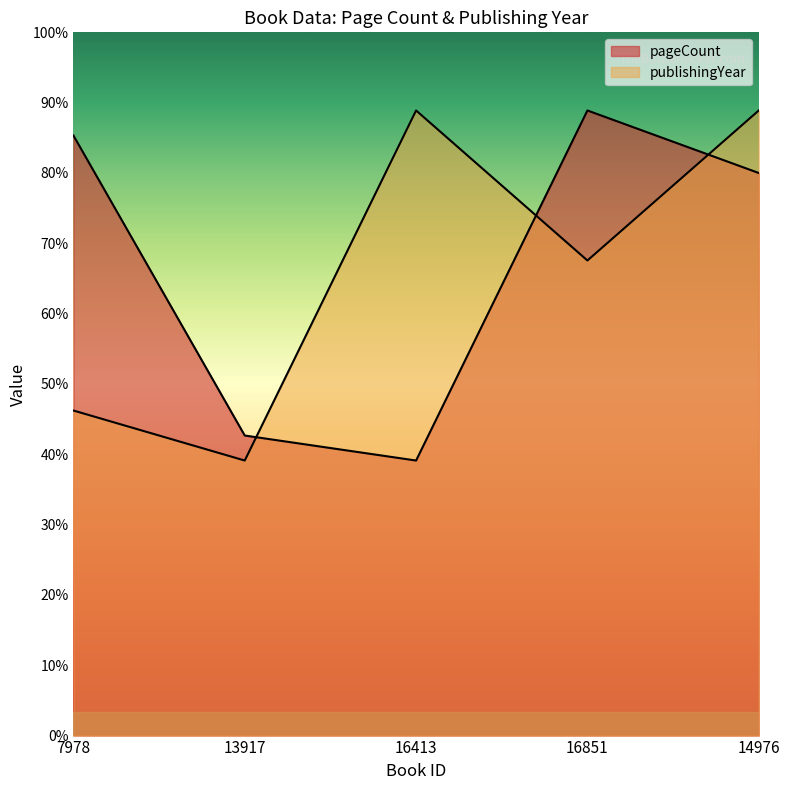

What is the label of the 3rd point from the right?

16413